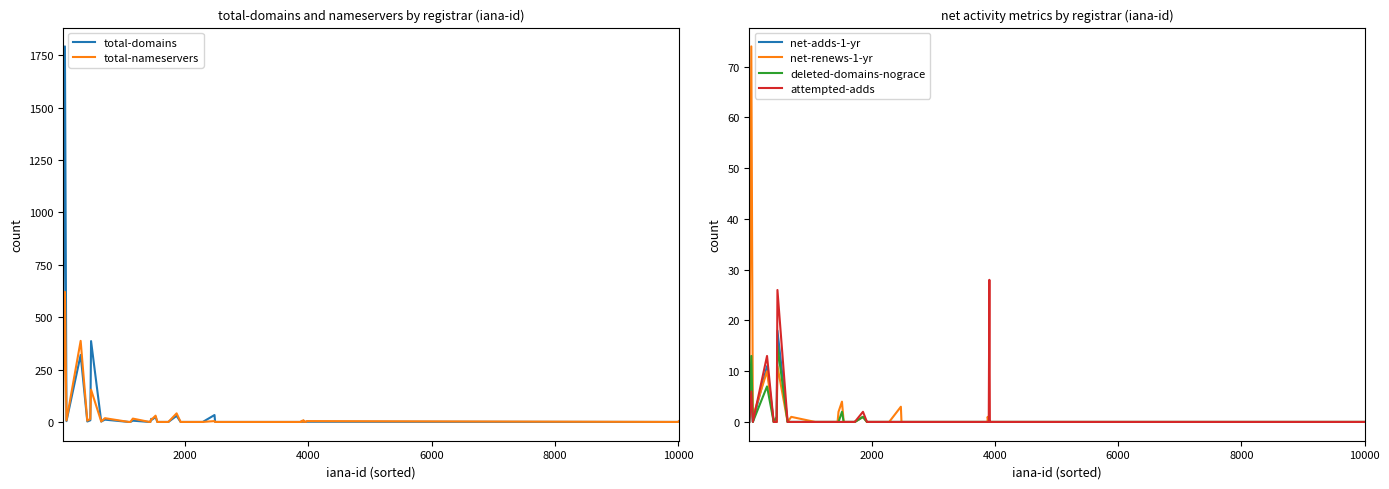

Which series has the largest range (max minus min)?

total-domains